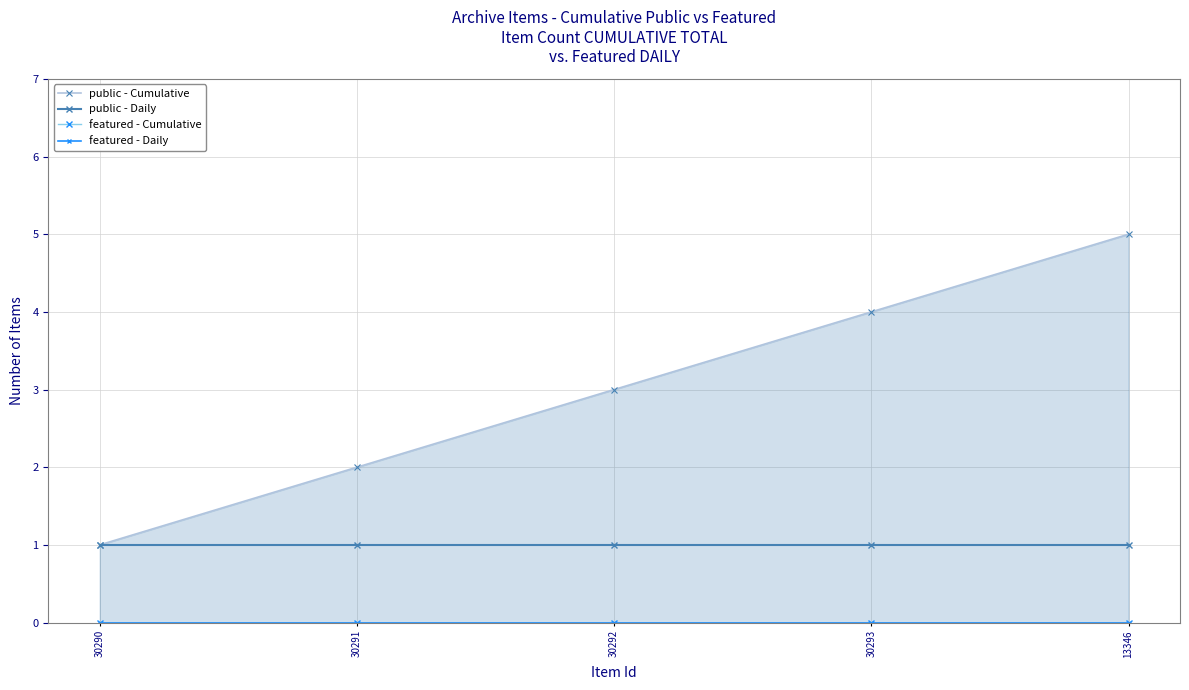

Reading right to left, extract all data points from this chart.

public - Cumulative: 13346=5	30293=4	30292=3	30291=2	30290=1
public - Daily: 13346=1	30293=1	30292=1	30291=1	30290=1
featured - Cumulative: 13346=0	30293=0	30292=0	30291=0	30290=0
featured - Daily: 13346=0	30293=0	30292=0	30291=0	30290=0